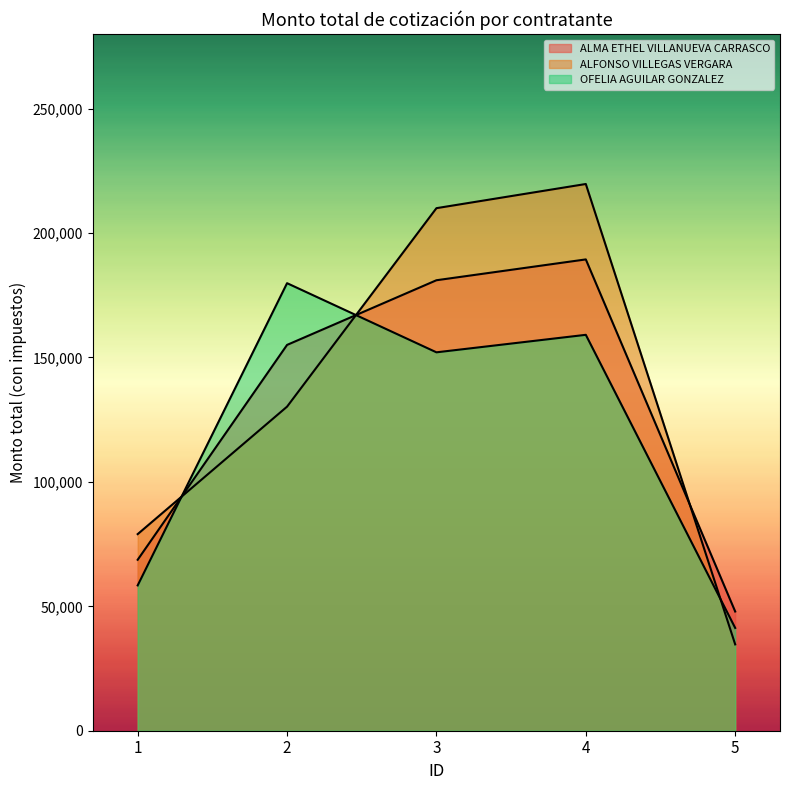

At which category is the sum across all series the highest?

4